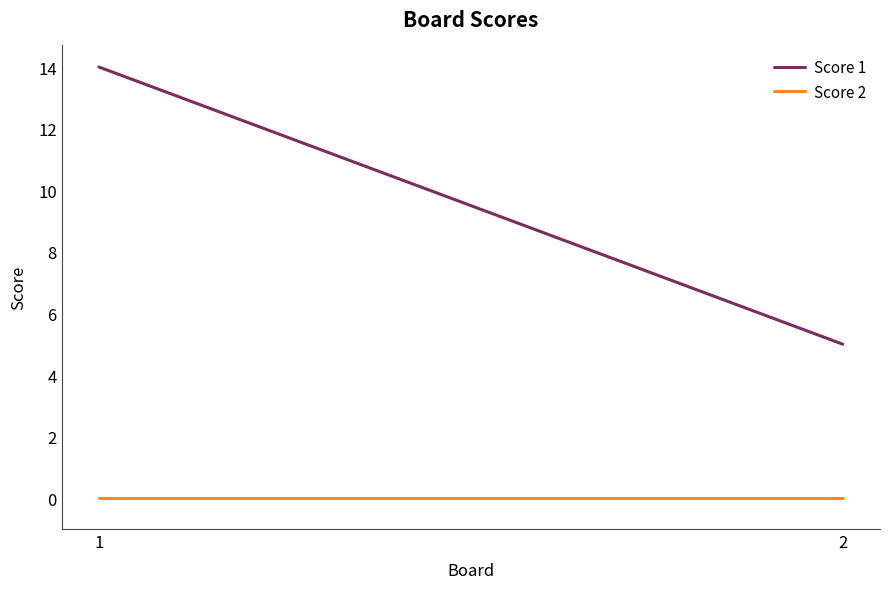

Between 1 and 2, which is larger?

1